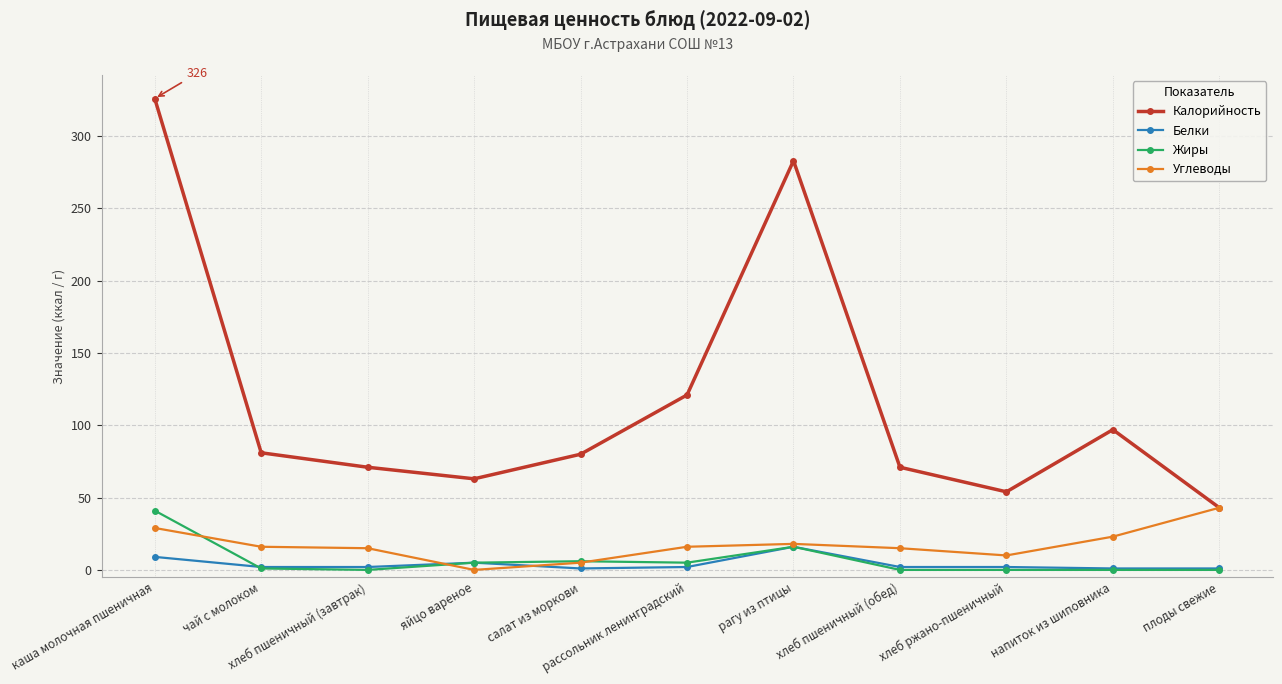

Where is the first local minimum for Калорийность?

яйцо вареное